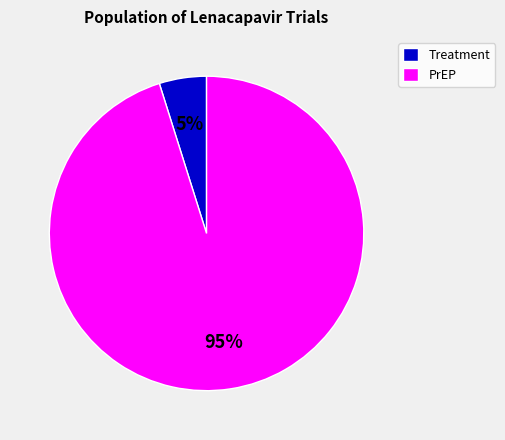

Which has a higher value, PrEP or Treatment?

PrEP